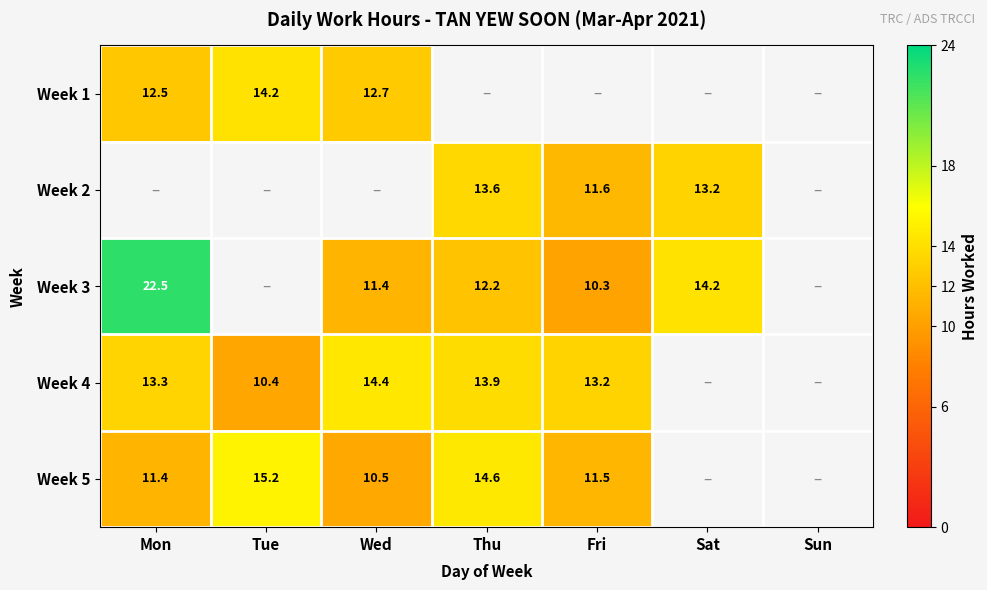

Is the value of Week 3 at Thu greater than the value of Week 5 at Wed?

Yes